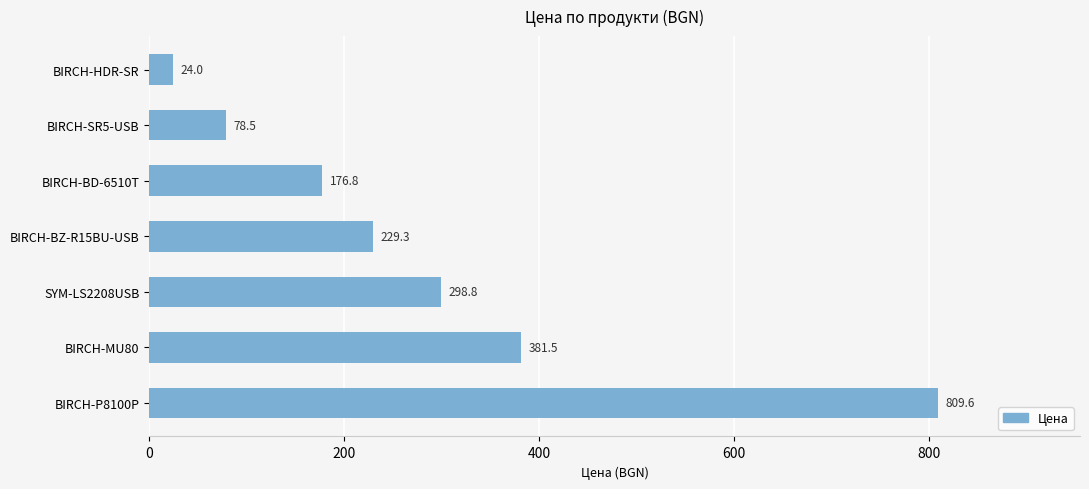

True or false: the data shows 174.6 at SYM-LS2208USB.

False